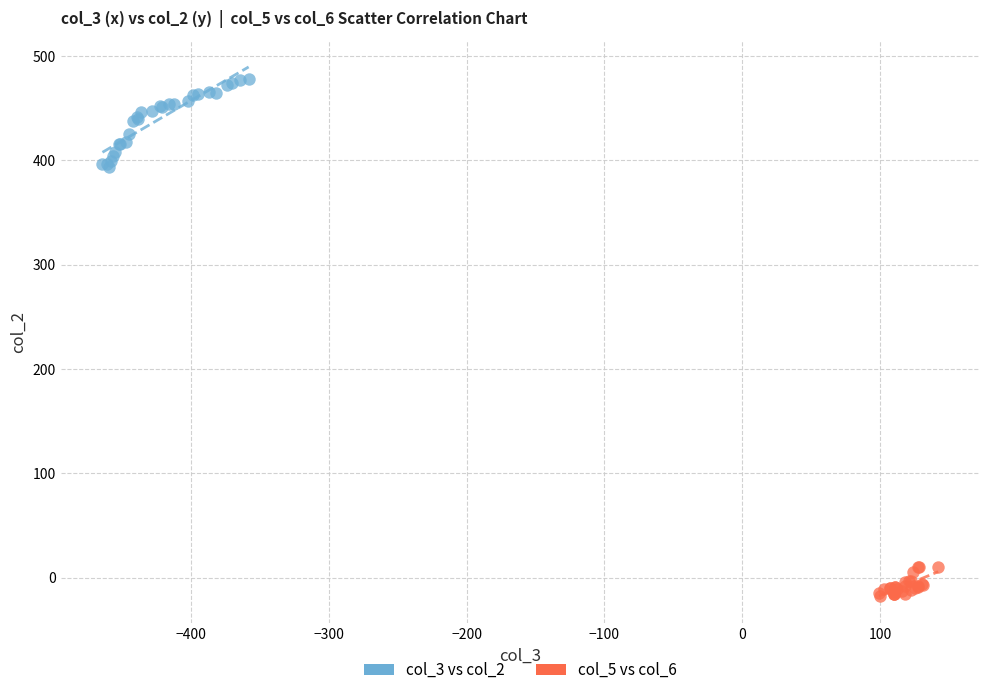

What are all the series names shown in the legend?

col_3 vs col_2, col_5 vs col_6